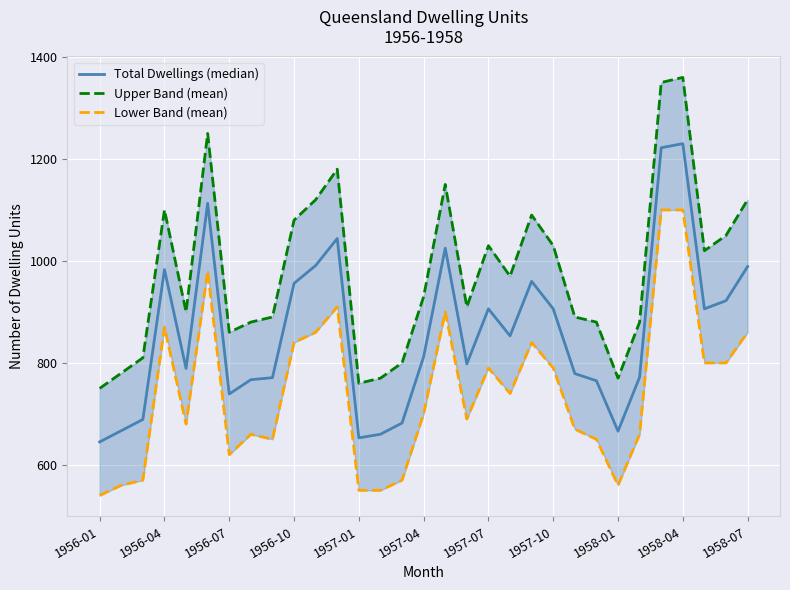

What is the maximum value shown in the chart?

1360